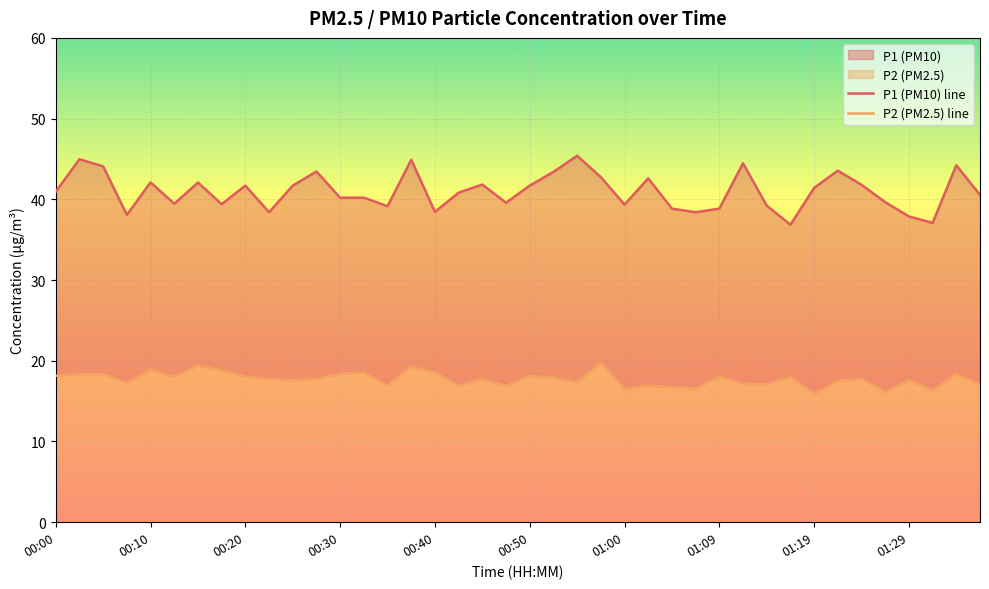

List the series in order of their peak value, lowest first.

P2 (PM2.5) line, P1 (PM10) line